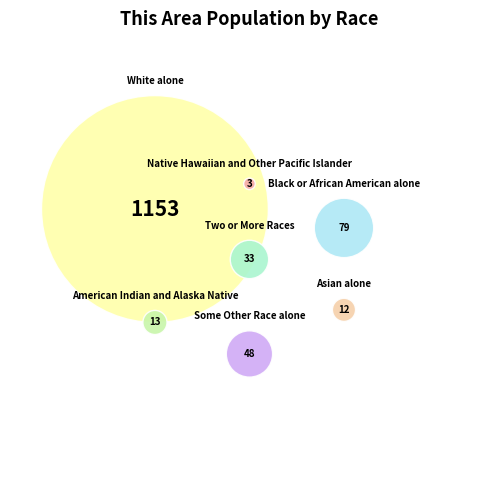

How many slices are in this pie chart?

7